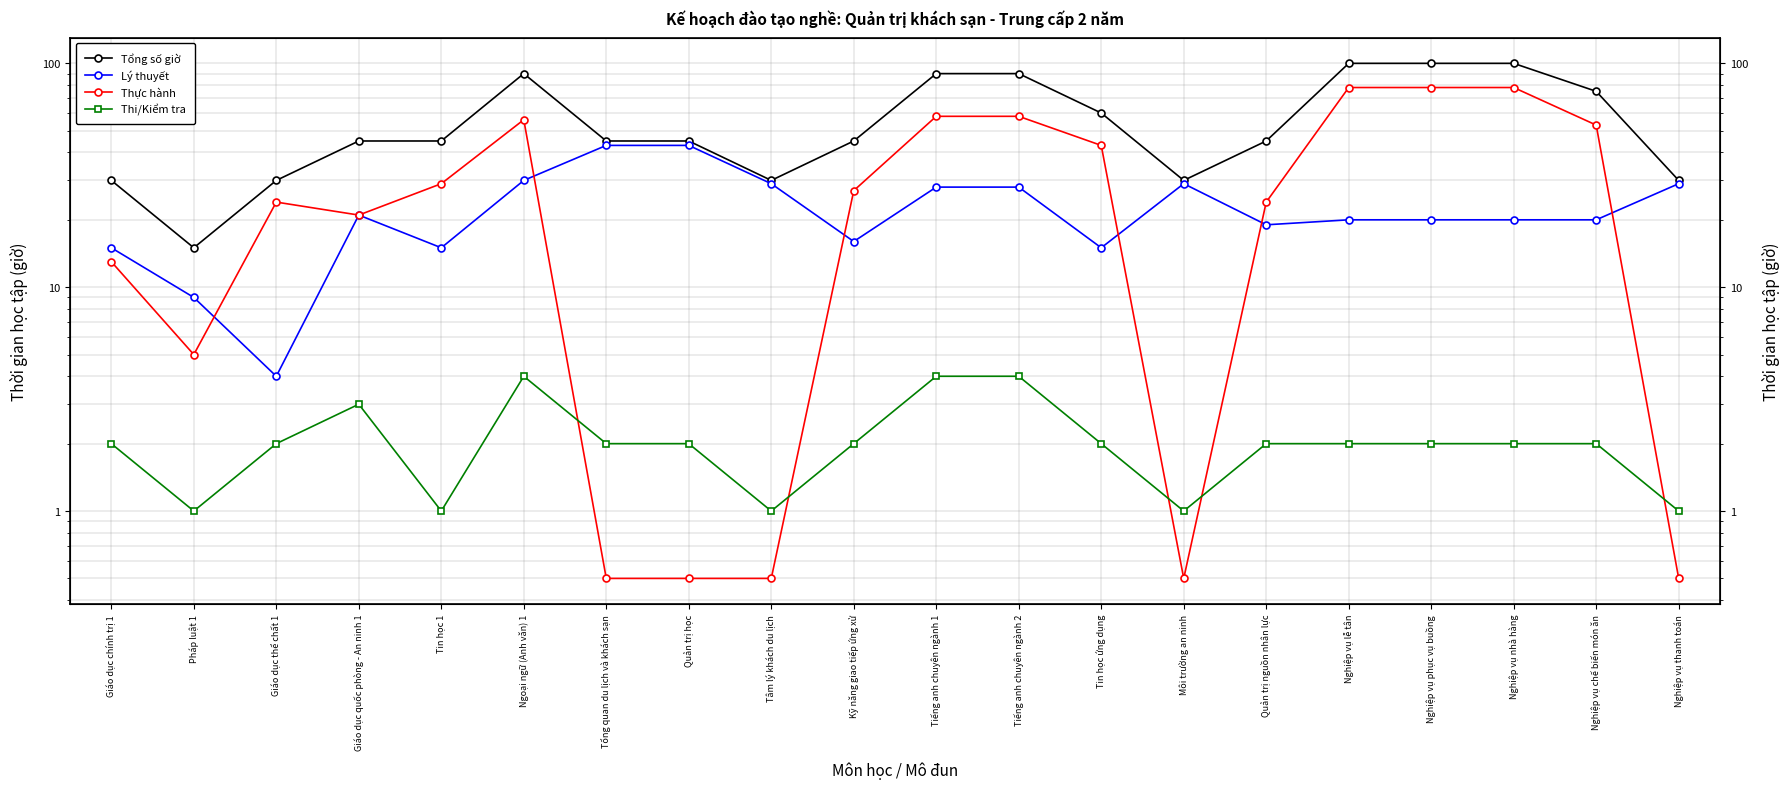

What is the highest value of the Thực hành series?

78.0